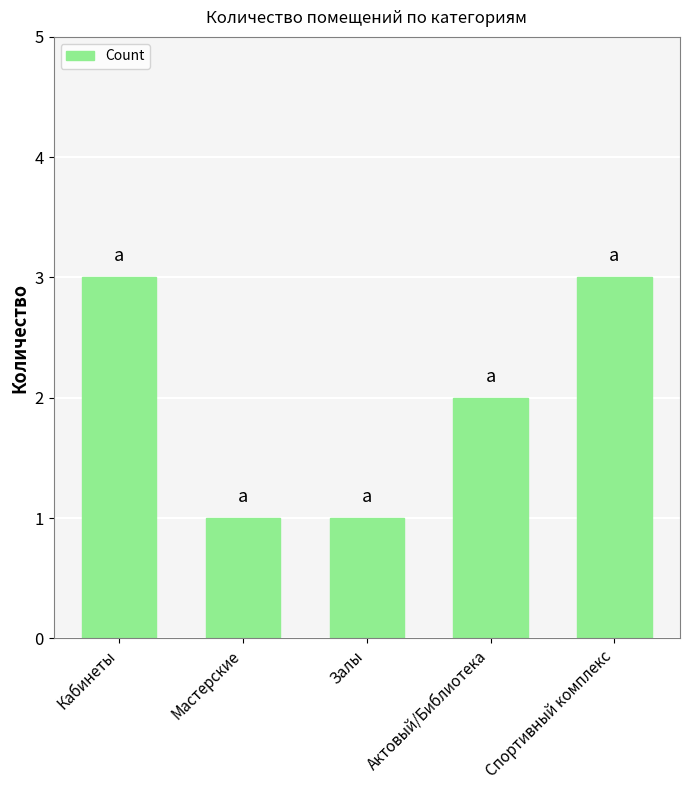

What is the maximum value shown in the chart?

3